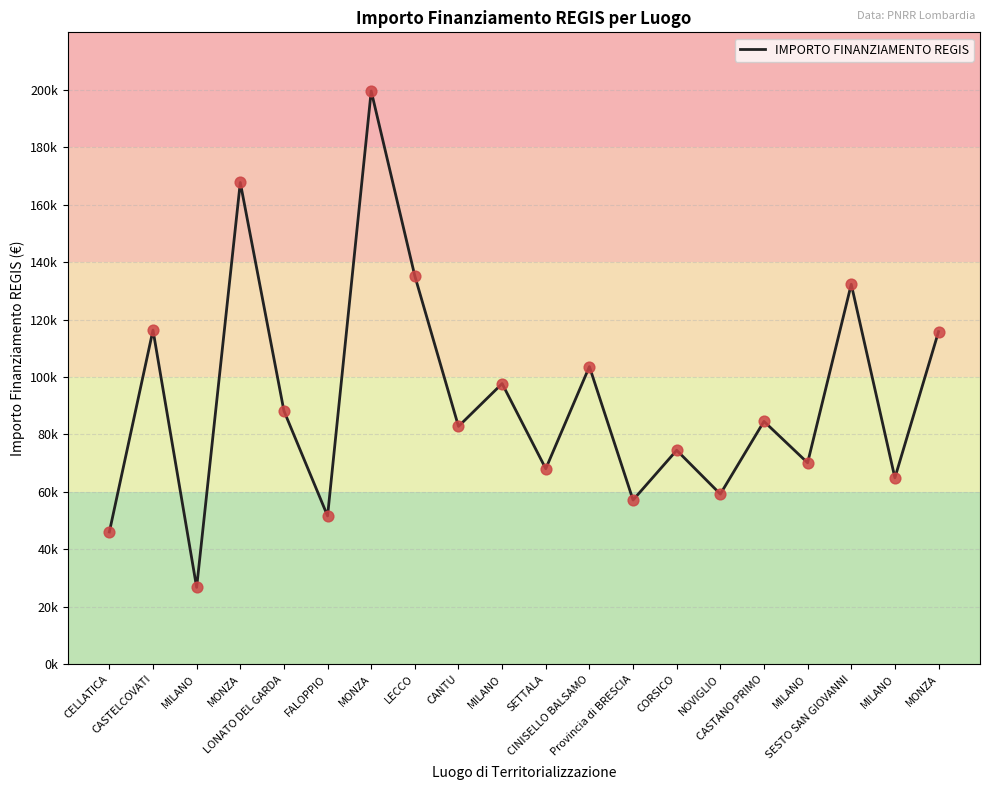

Approximately how many times larger is the value at CANTU compared to MILANO?

1.3